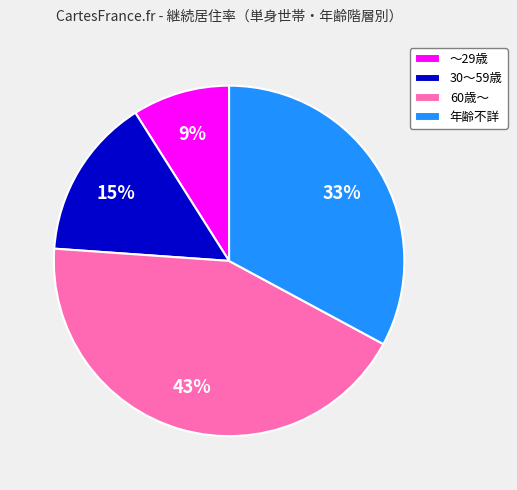

To the nearest percent, what is the average slice percentage?

25%